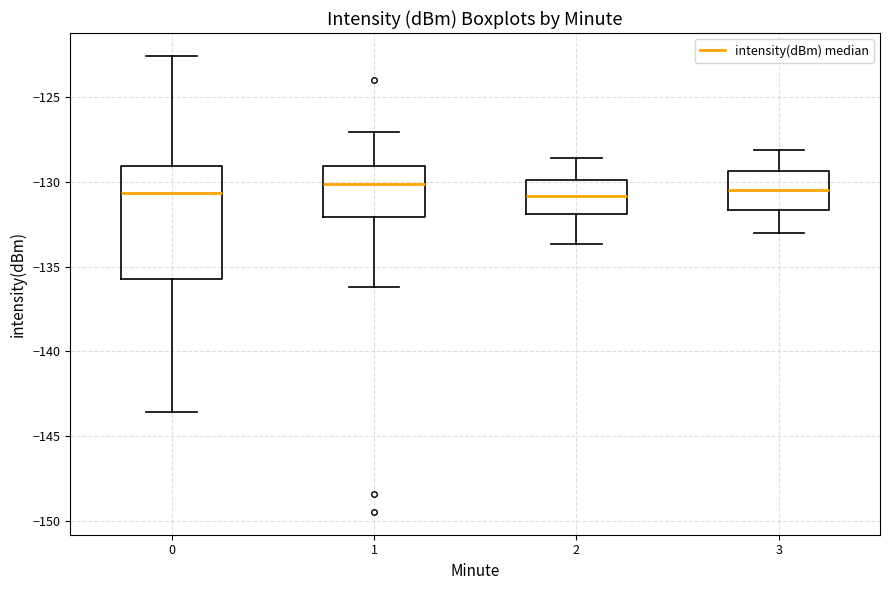

Reading left to right, transcribe this box plot: for each box, give where its median line is, the range the box spans, and where its two whiskers end, as read against the y-axis. The values are not printed on the chart, so give them approximately, as read against the axis.

0: median -130.5, box -135.5 to -129.0, whiskers -143.5 to -122.5
1: median -130.0, box -132.0 to -129.0, whiskers -136.0 to -127.0
2: median -131.0, box -132.0 to -130.0, whiskers -133.5 to -128.5
3: median -130.5, box -131.5 to -129.5, whiskers -133.0 to -128.0